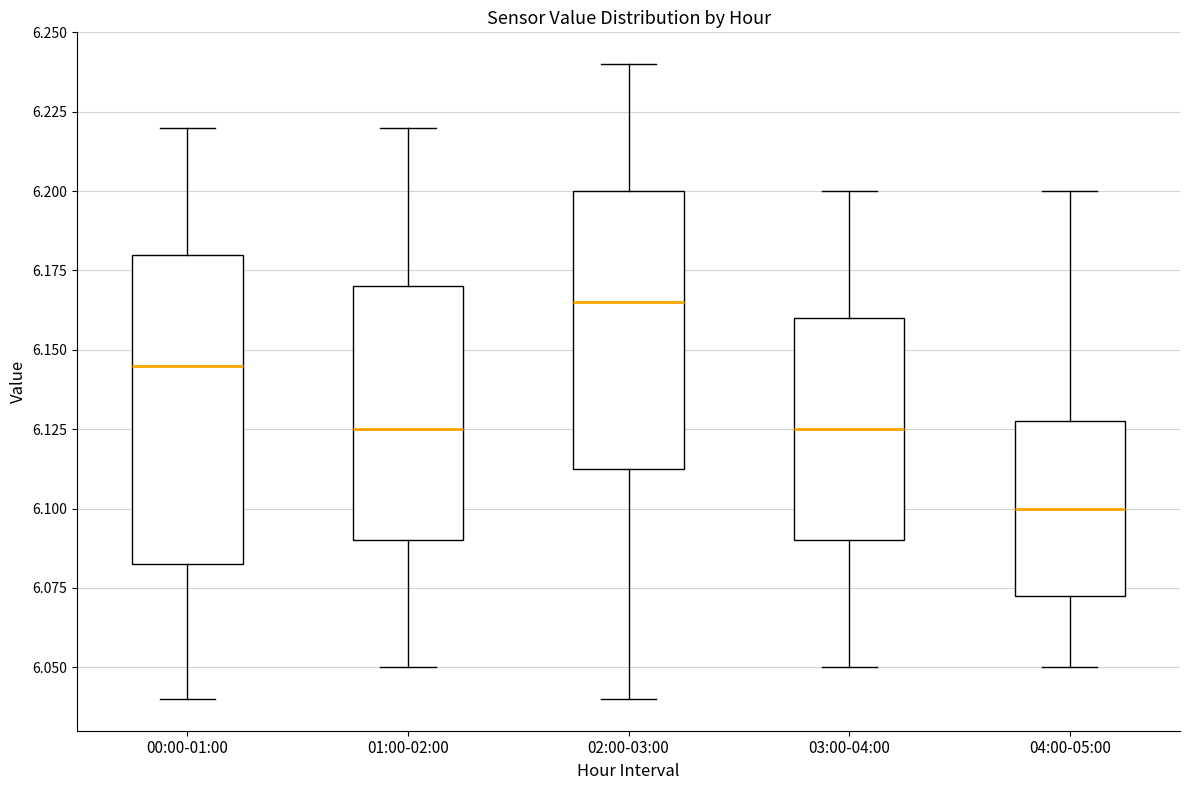

Comparing the boxes themselves (not the whiskers), which one is the tallest?

00:00-01:00